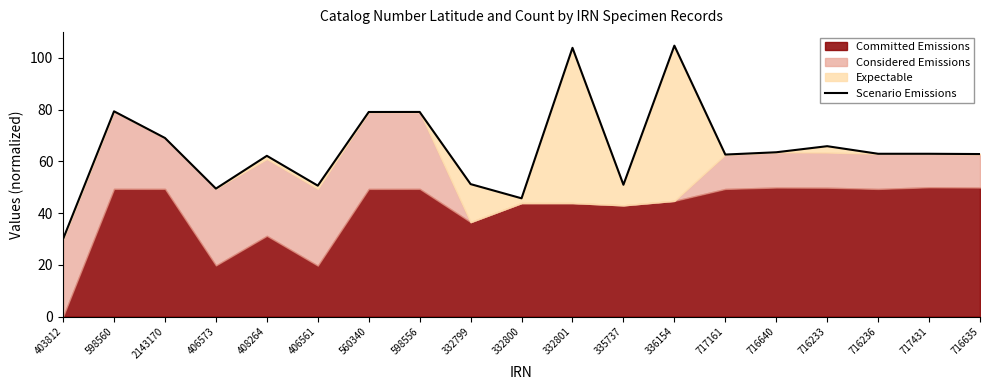

Rank the categories by value from highest to lowest.

336154, 332801, 598560, 598556, 560340, 2143170, 716233, 716640, 716236, 717431, 716635, 717161, 408264, 332799, 335737, 406561, 406573, 332800, 403812